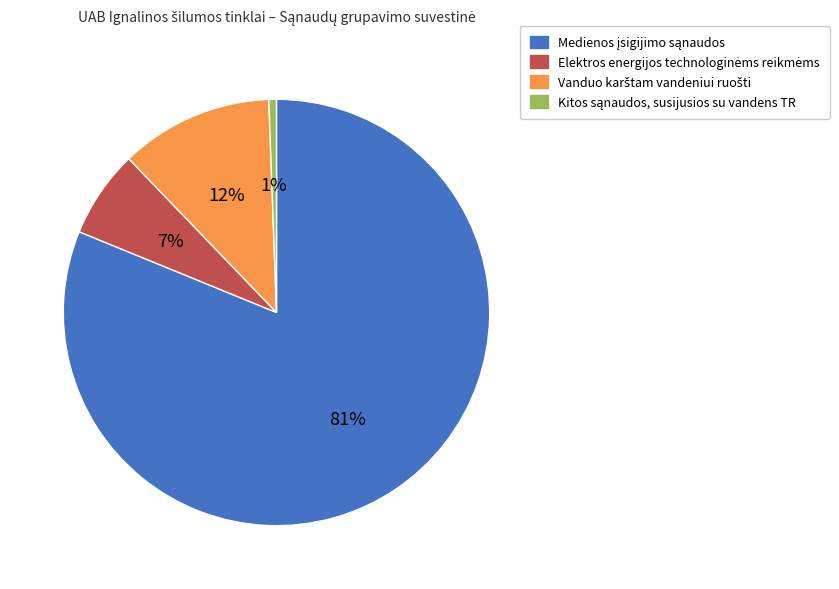

To the nearest percent, what is the average slice percentage?

25%